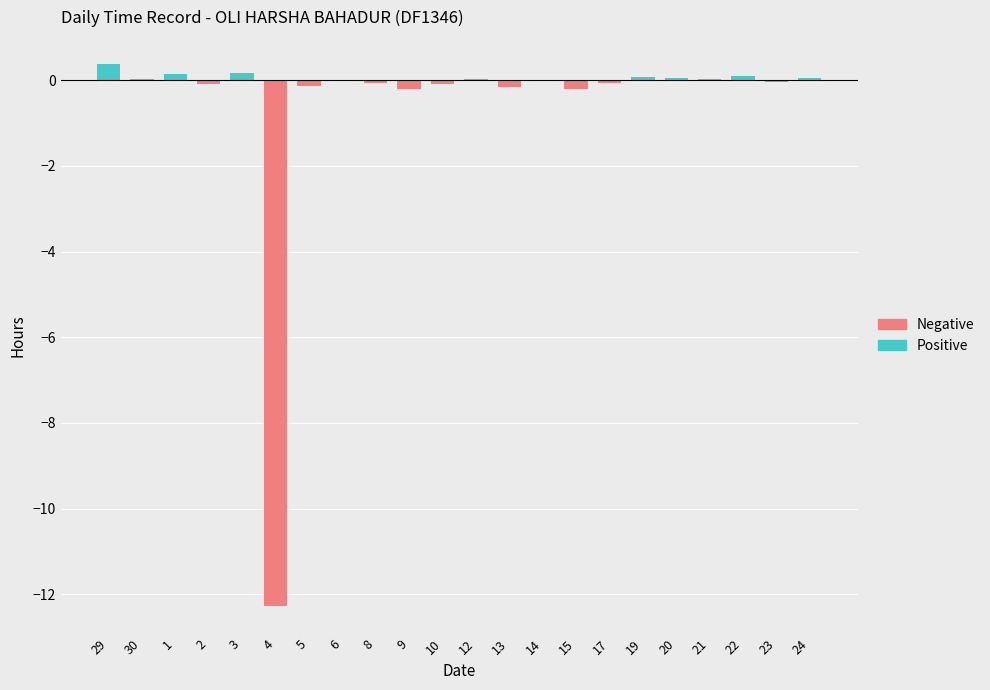

Which series has the widest spread of values?

Negative